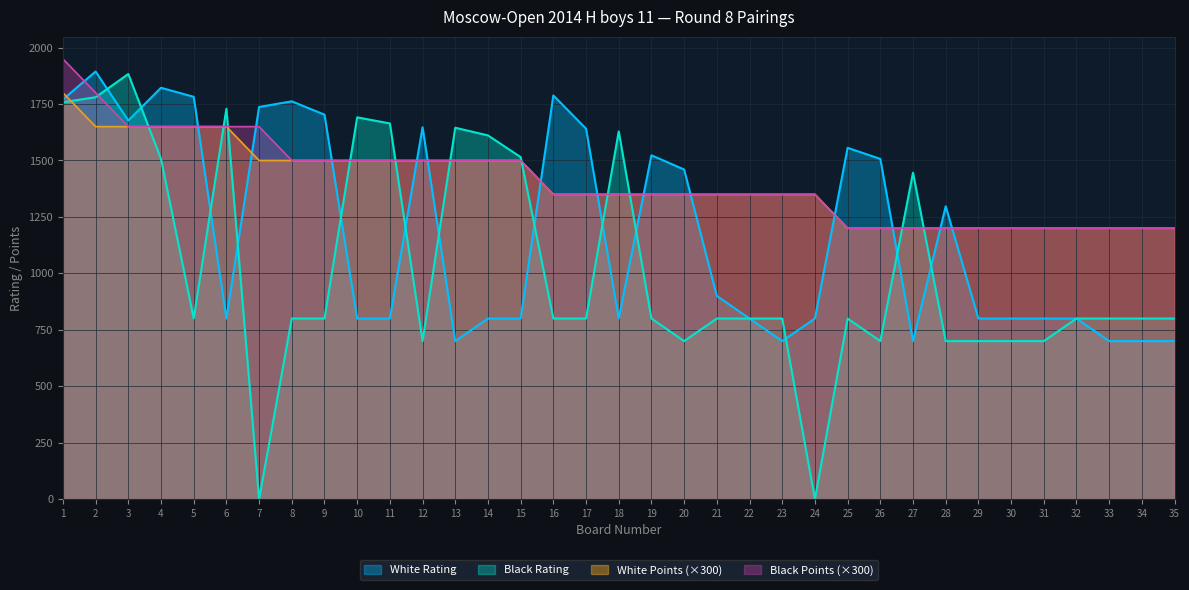

What is the value of the White Points point at the 22nd from the left?

1350